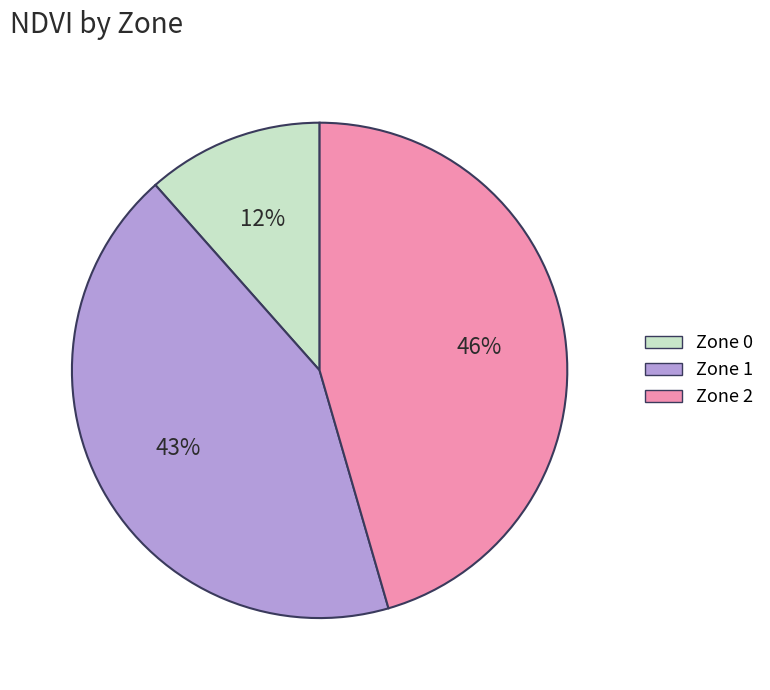

To the nearest percent, what is the difference between the Zone 2 and Zone 0 slice percentages?

34%